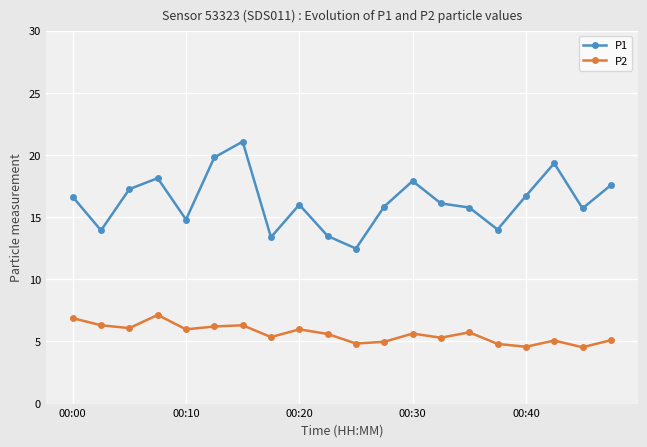

What is the value of the P1 point at the 1st from the left?

16.6